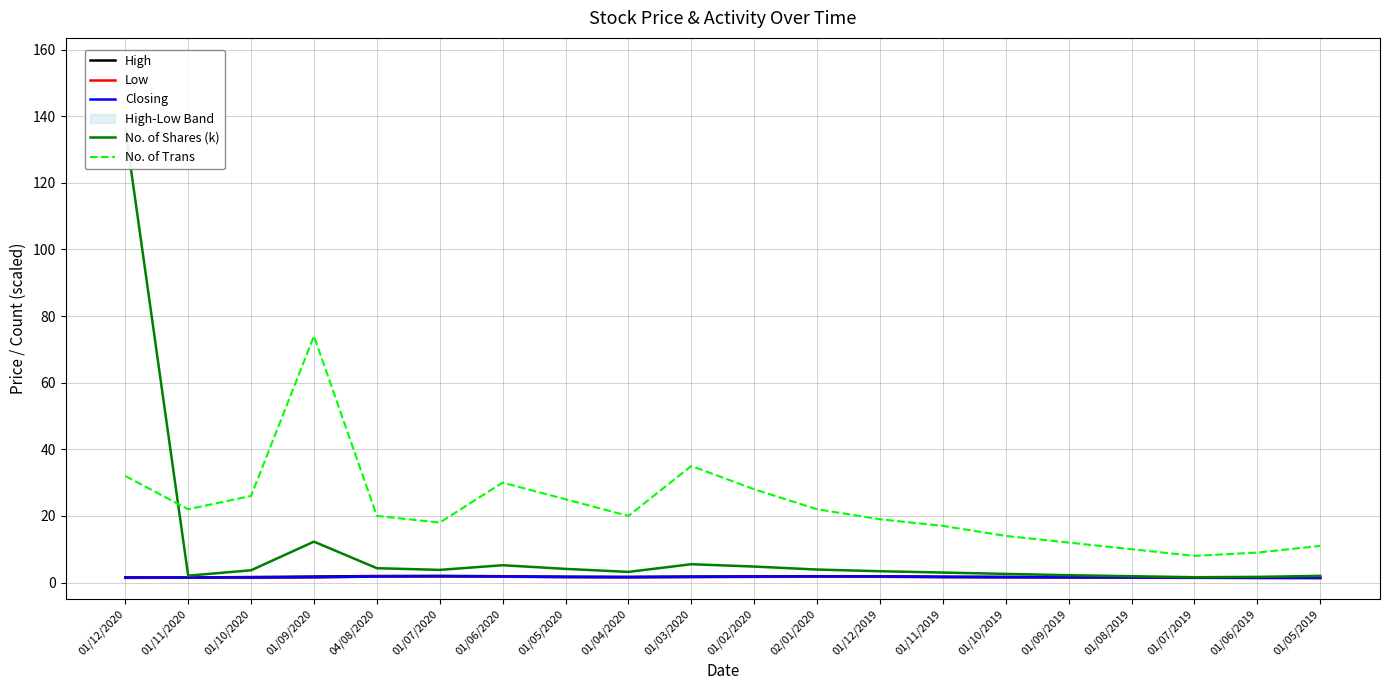

At 01/10/2019, list the series in order from smallest to largest.

Low, Closing, High, No. of Shares (k), No. of Trans